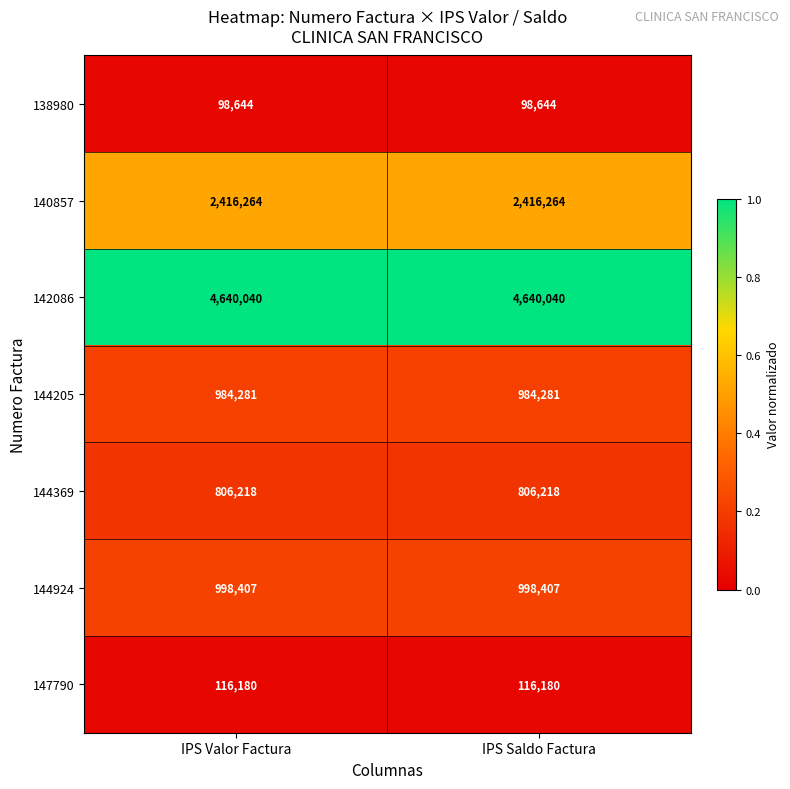

What is the lowest value of the 140857 series?

2416264